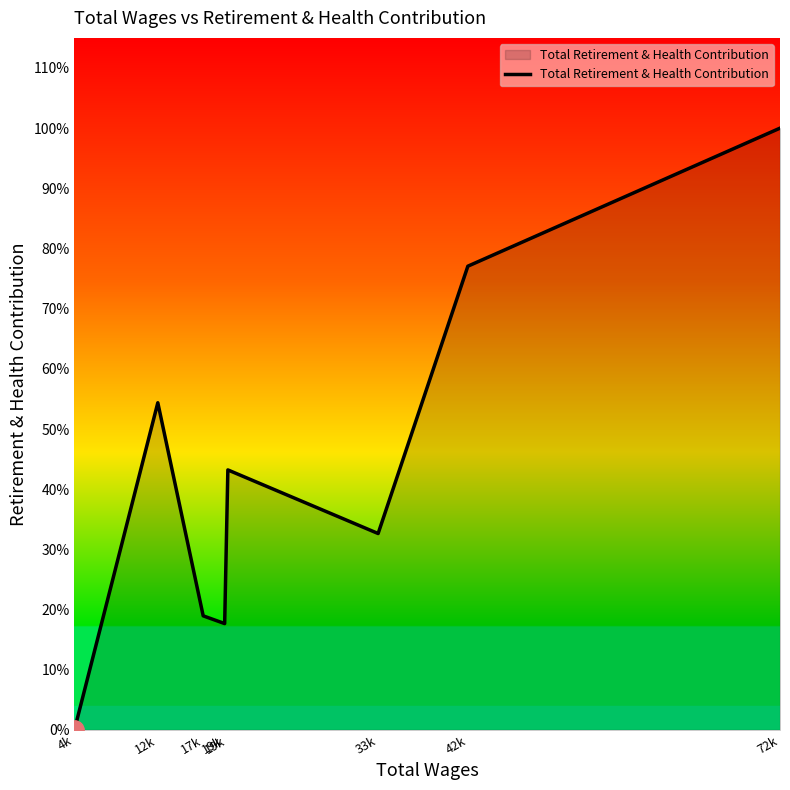

Does the chart display data point markers on the line(s)?

No